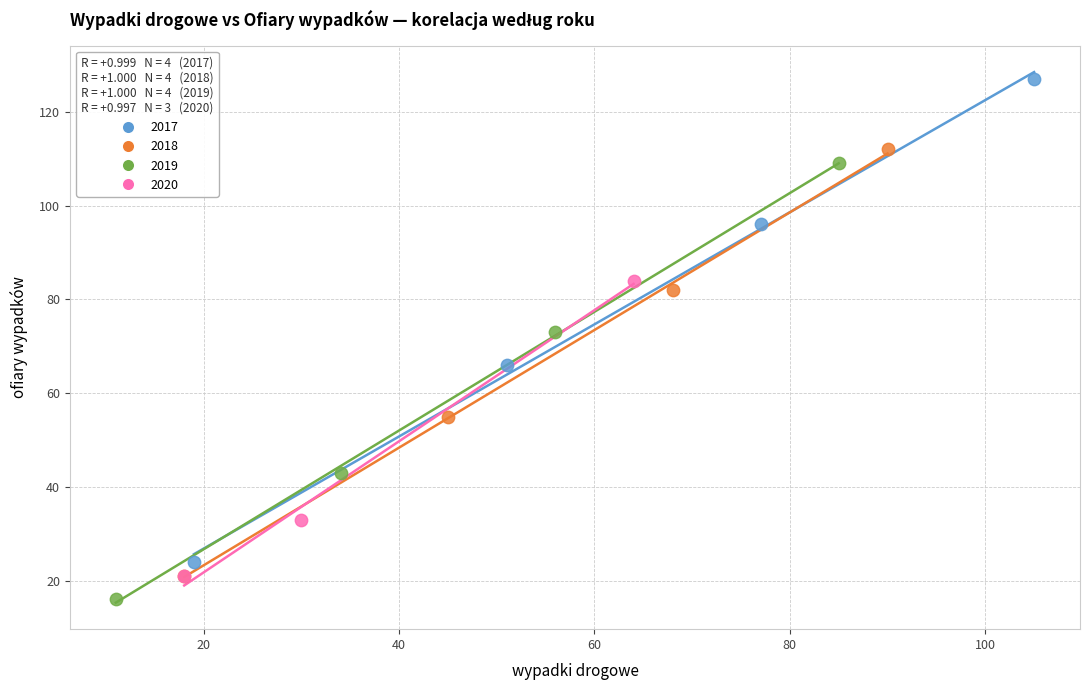

Which series contains the lowest Y value?

2019